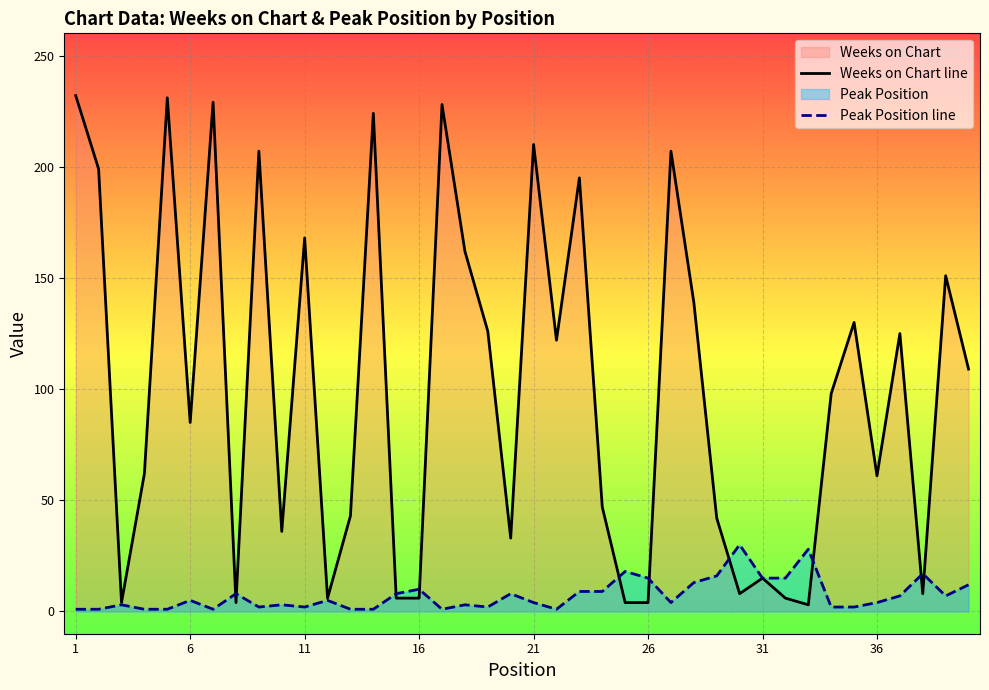

True or false: Peak Position line has more than 2 interior local peaks.

True